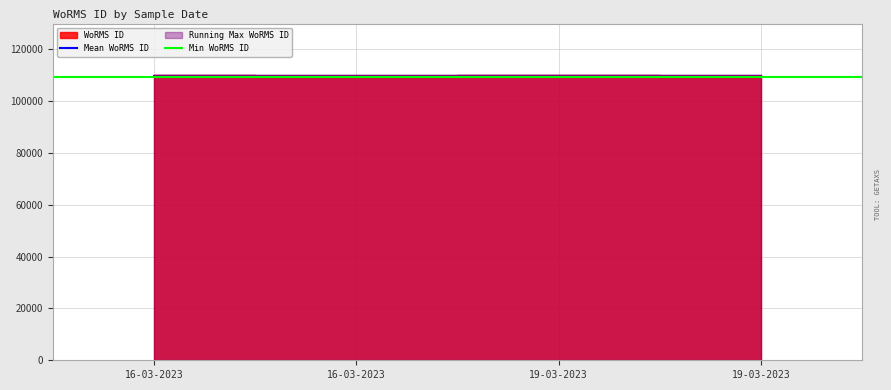

What is the greatest value displayed?

110172